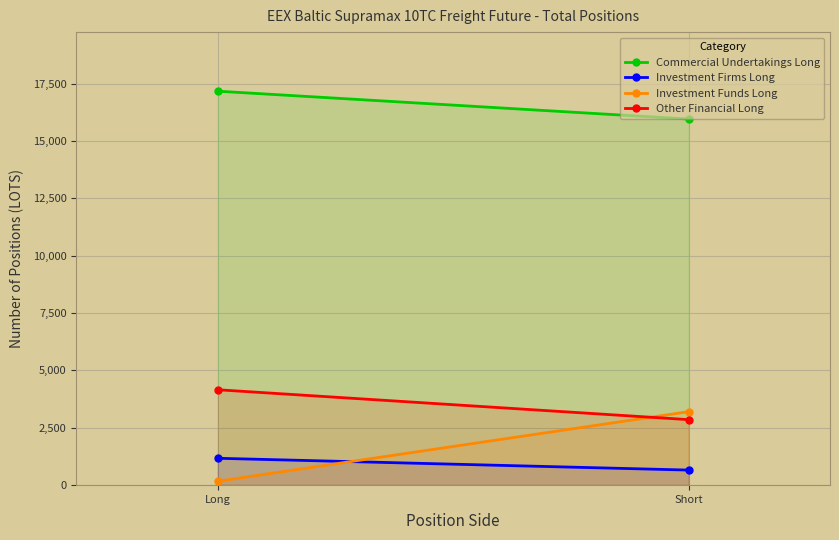

At which label does Investment Funds Long first exceed 3197?

Short